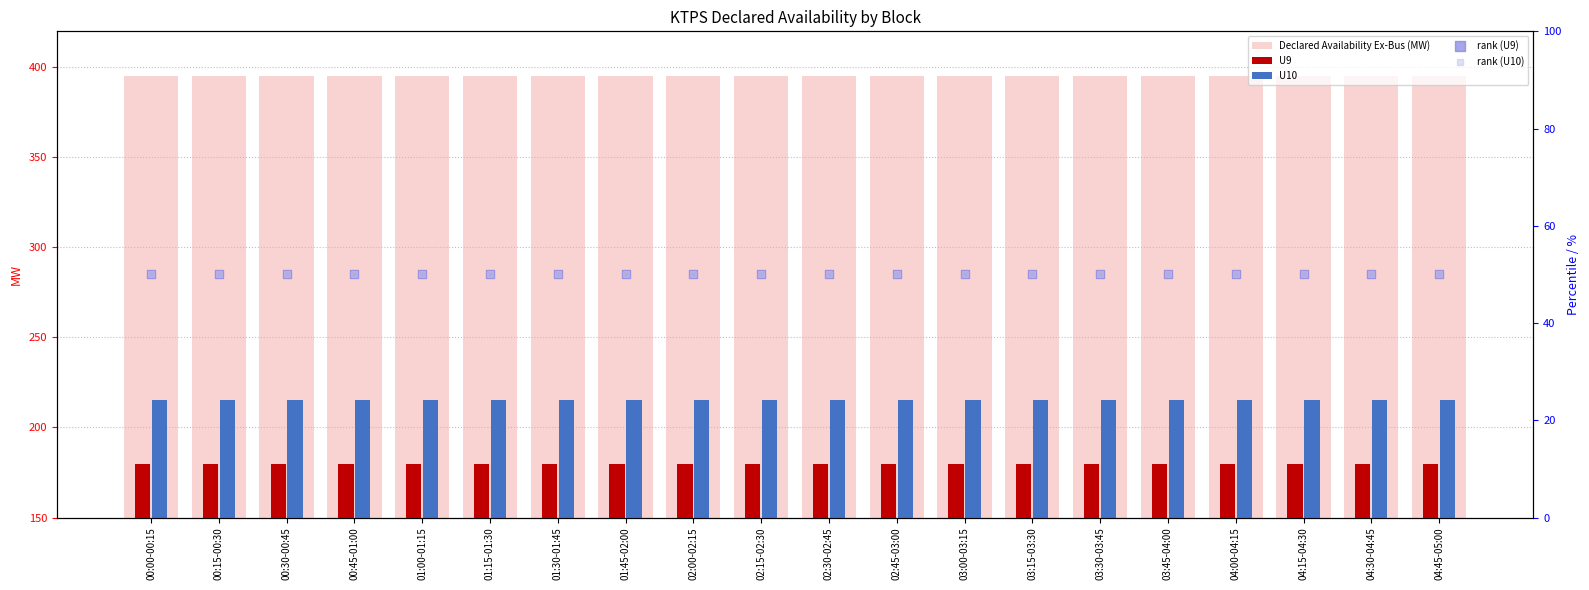

Which series reaches the maximum Y coordinate?

Declared Availability Ex-Bus (MW)